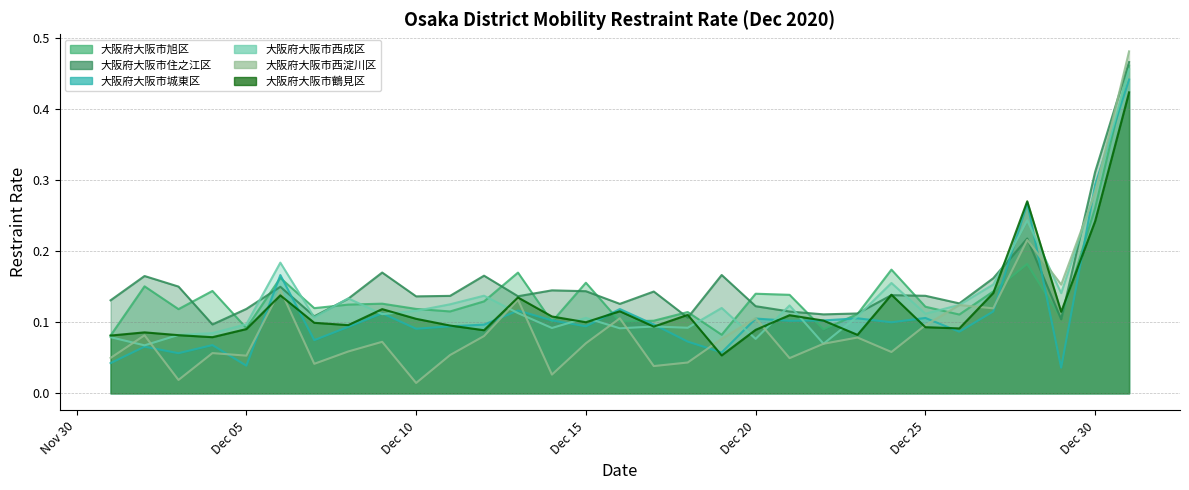

List the series in order of their peak value, highest first.

大阪府大阪市西淀川区, 大阪府大阪市住之江区, 大阪府大阪市旭区, 大阪府大阪市西成区, 大阪府大阪市城東区, 大阪府大阪市鶴見区